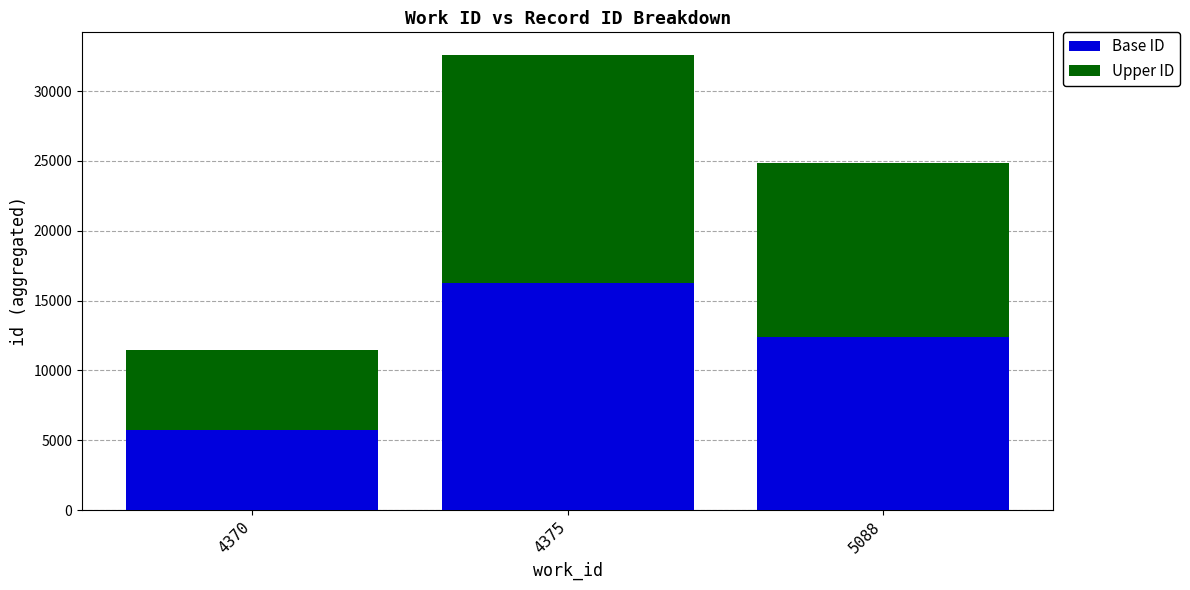

What is the average value of the Base ID series?

11479